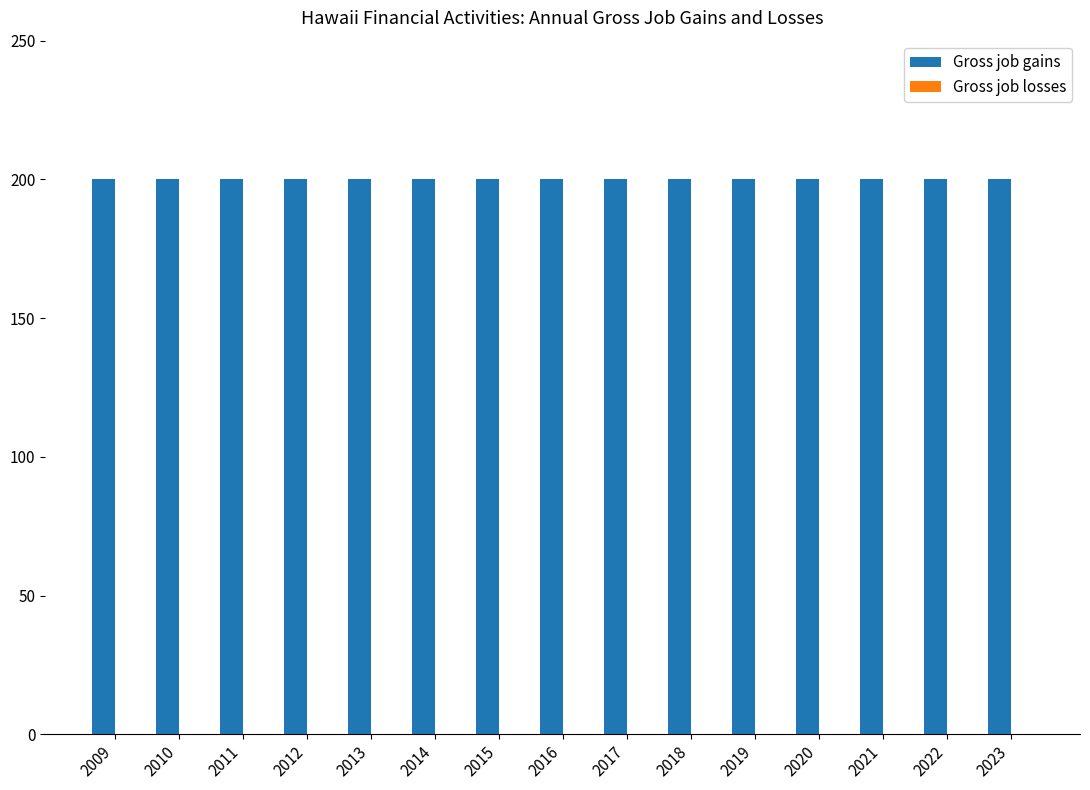

Which series has the widest spread of values?

Gross job gains